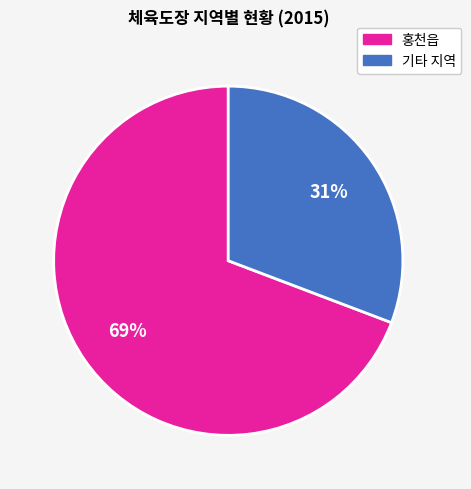

True or false: 홍천읍 accounts for 69% of the total.

True